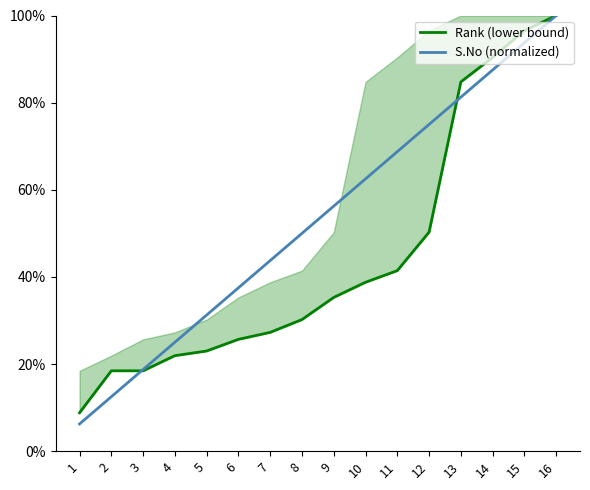

What is the difference between the second highest and minimum values in the S.No (normalized) series?

87.5